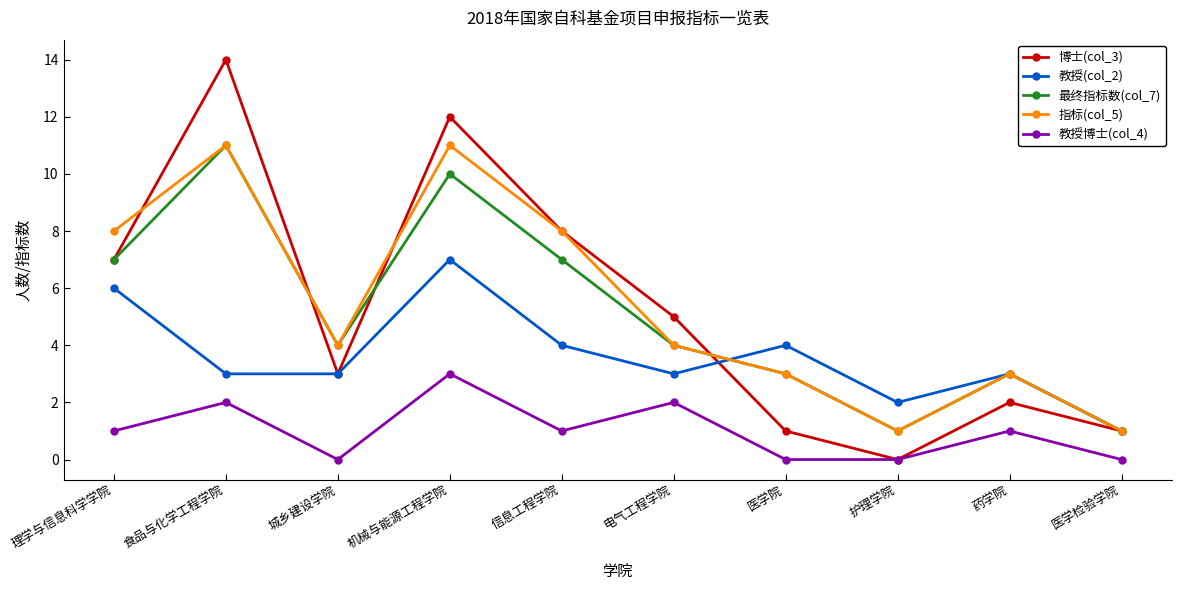

What are all the series names shown in the legend?

博士(col_3), 教授(col_2), 最终指标数(col_7), 指标(col_5), 教授博士(col_4)